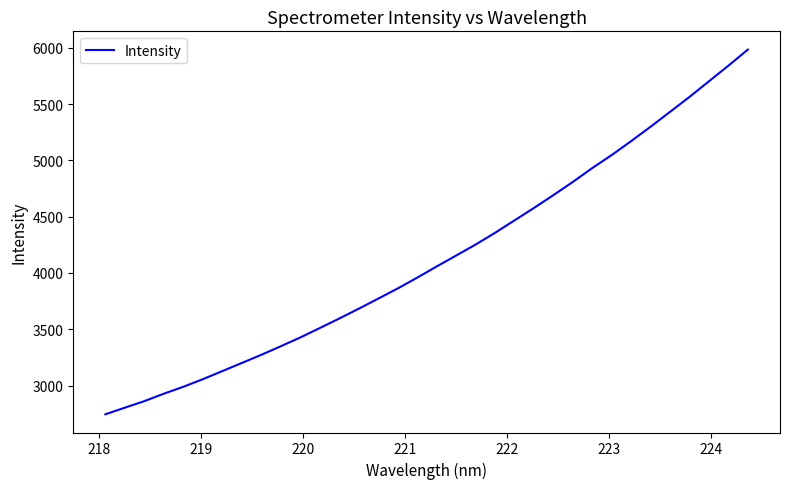

What is the difference between the maximum and minimum values?

3238.3